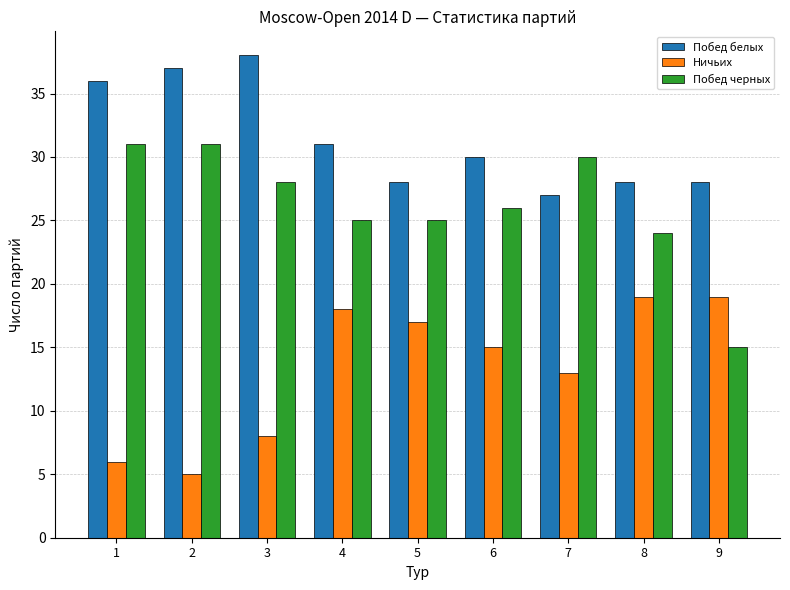

Reading left to right, extract all data points from this chart.

Побед белых: 36	37	38	31	28	30	27	28	28
Ничьих: 6	5	8	18	17	15	13	19	19
Побед черных: 31	31	28	25	25	26	30	24	15